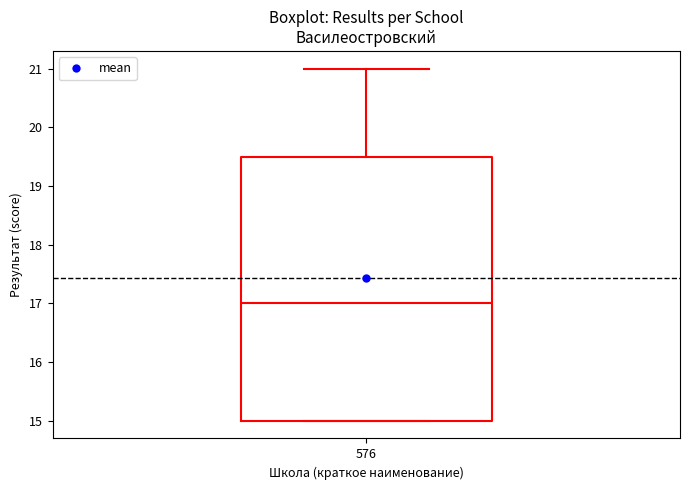

Transcribe this box plot: give where the median line is, the range the box spans, and where the two whiskers end, as read against the y-axis. The values are not printed on the chart, so give them approximately, as read against the axis.

median 17.0, box 15.0 to 19.5, whiskers 15.0 to 21.0